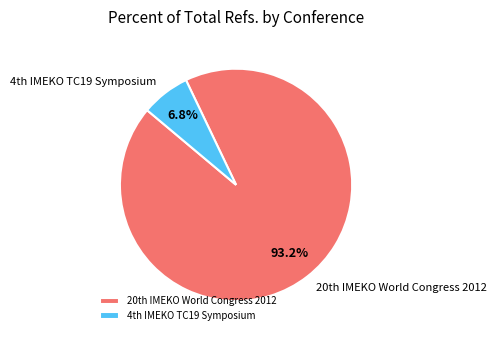

What is the smallest slice in the pie chart?

4th IMEKO TC19 Symposium